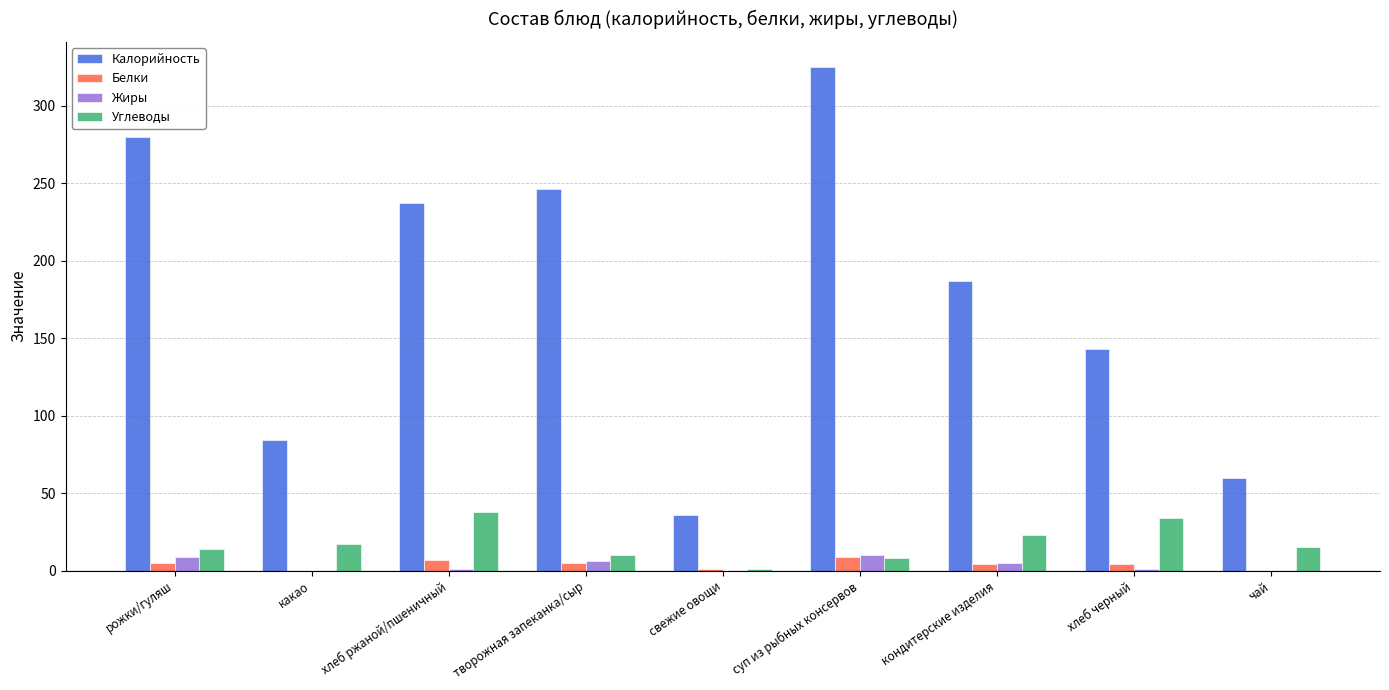

What is the average value of the Жиры series?

4